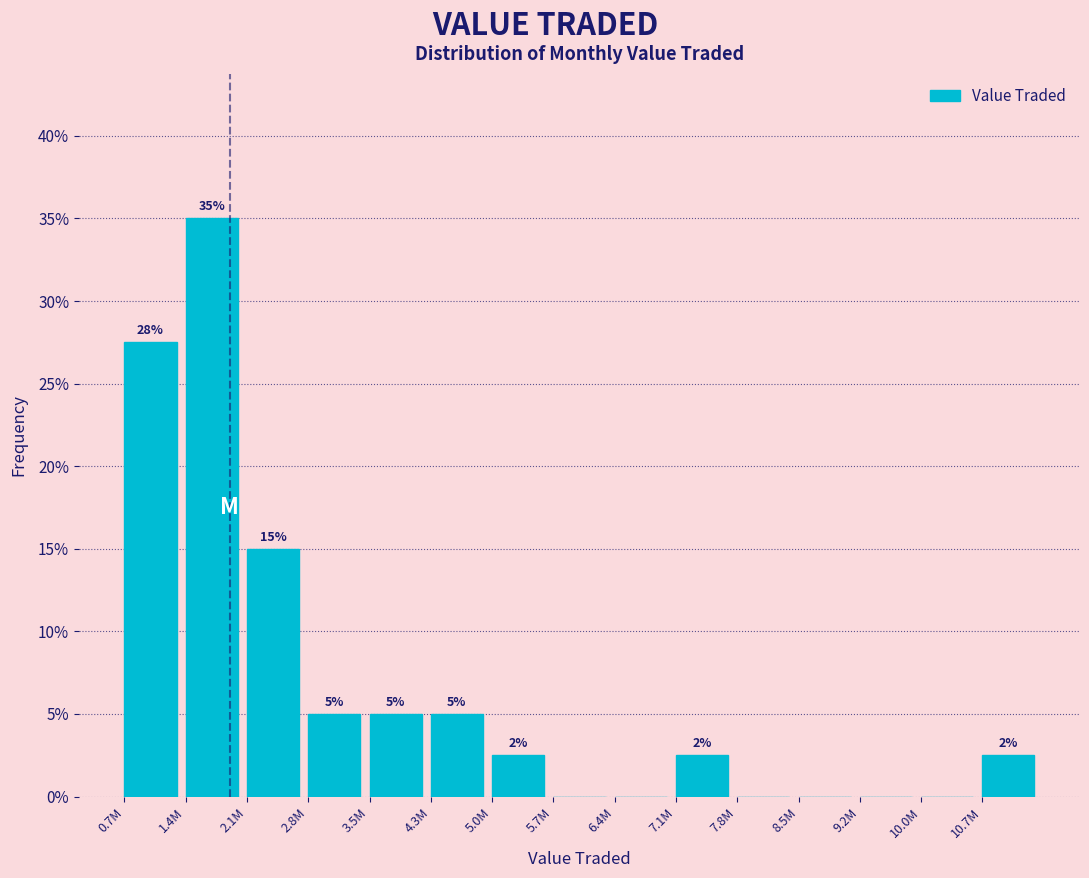

Are the bars horizontal?

No